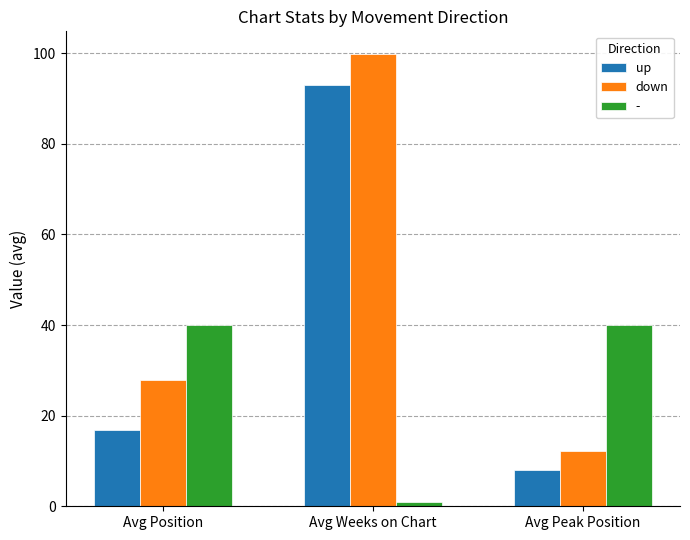

What position from the left is Avg Weeks on Chart?

2